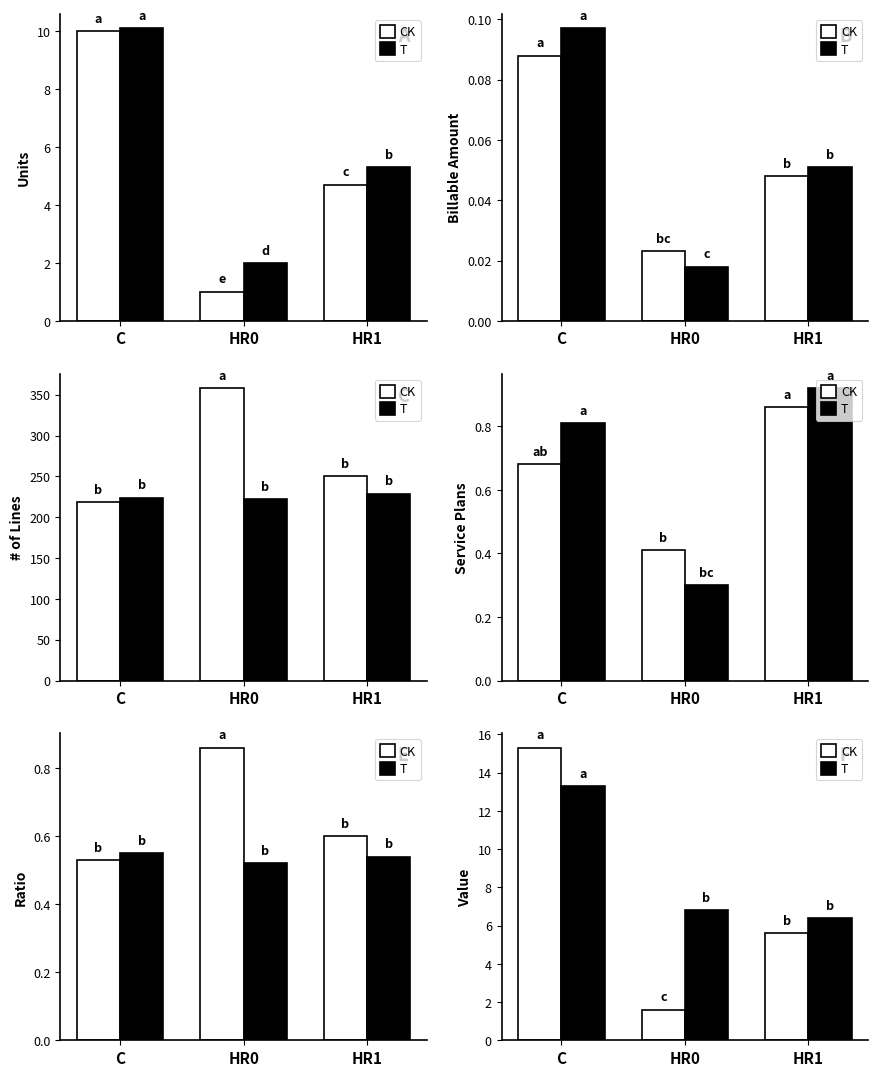

Rank the categories by CK value from highest to lowest.

C, HR1, HR0